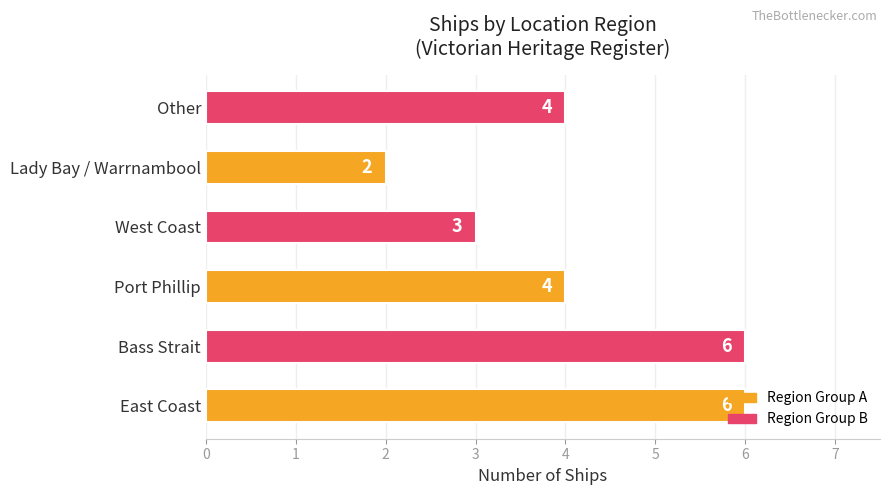

What is the sum of all values?

25